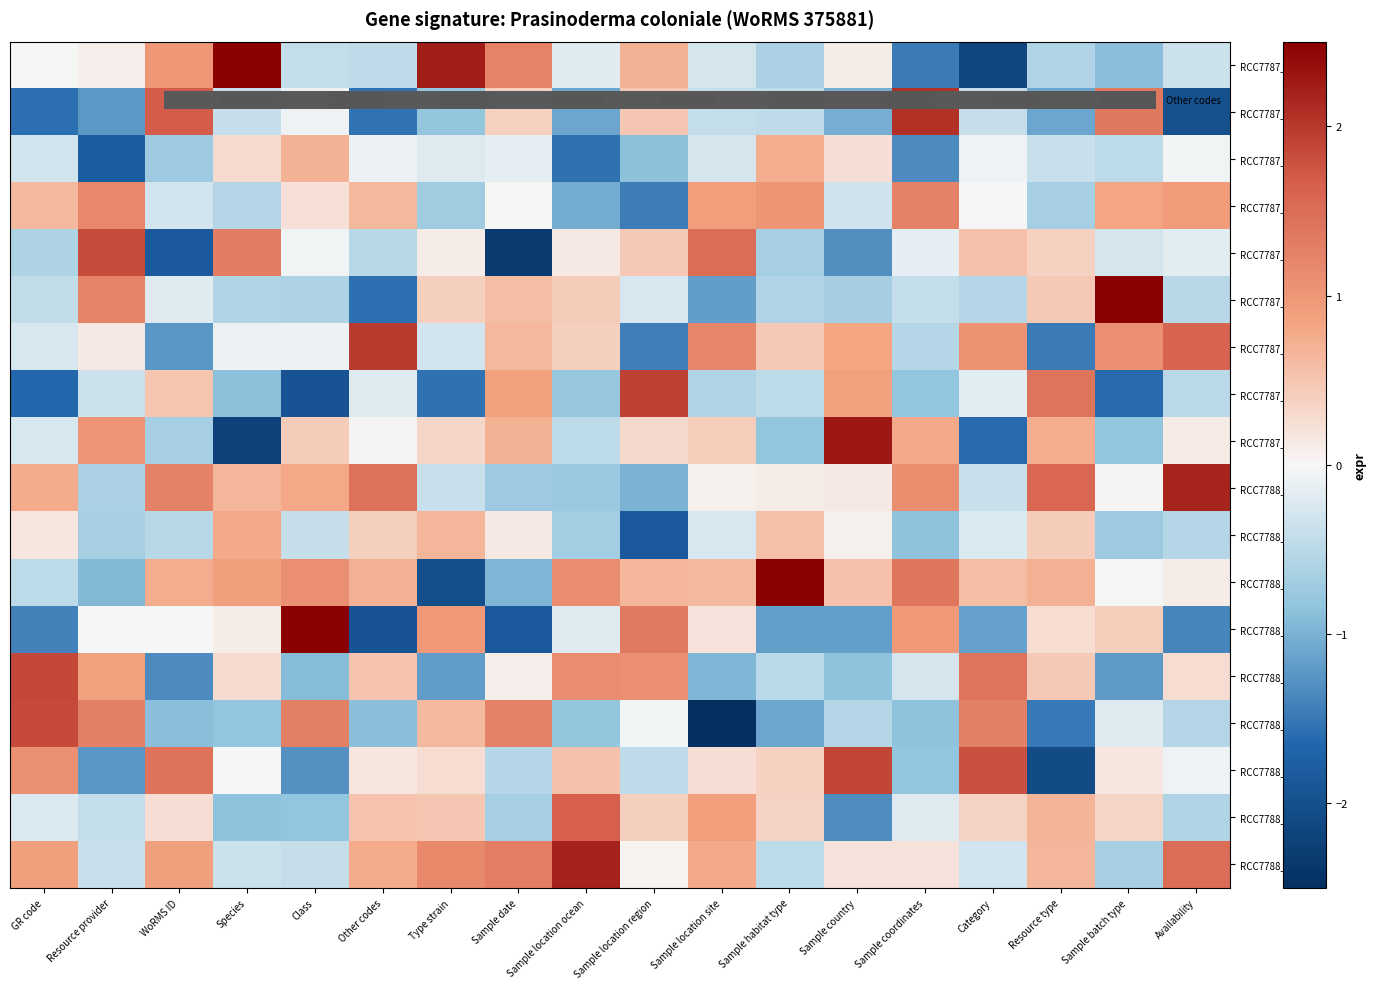

List the series in order of their peak value, highest first.

0.0, RCC7788_r2, RCC7787_r5, RCC7788_r3, RCC7787_r8, RCC7788_r8, RCC7788_r0, RCC7787_r1, RCC7787_r6, RCC7787_r7, RCC7788_r6, RCC7788_r4, RCC7788_r5, RCC7787_r4, RCC7788_r7, RCC7787_r3, RCC7788_r1, RCC7787_r2